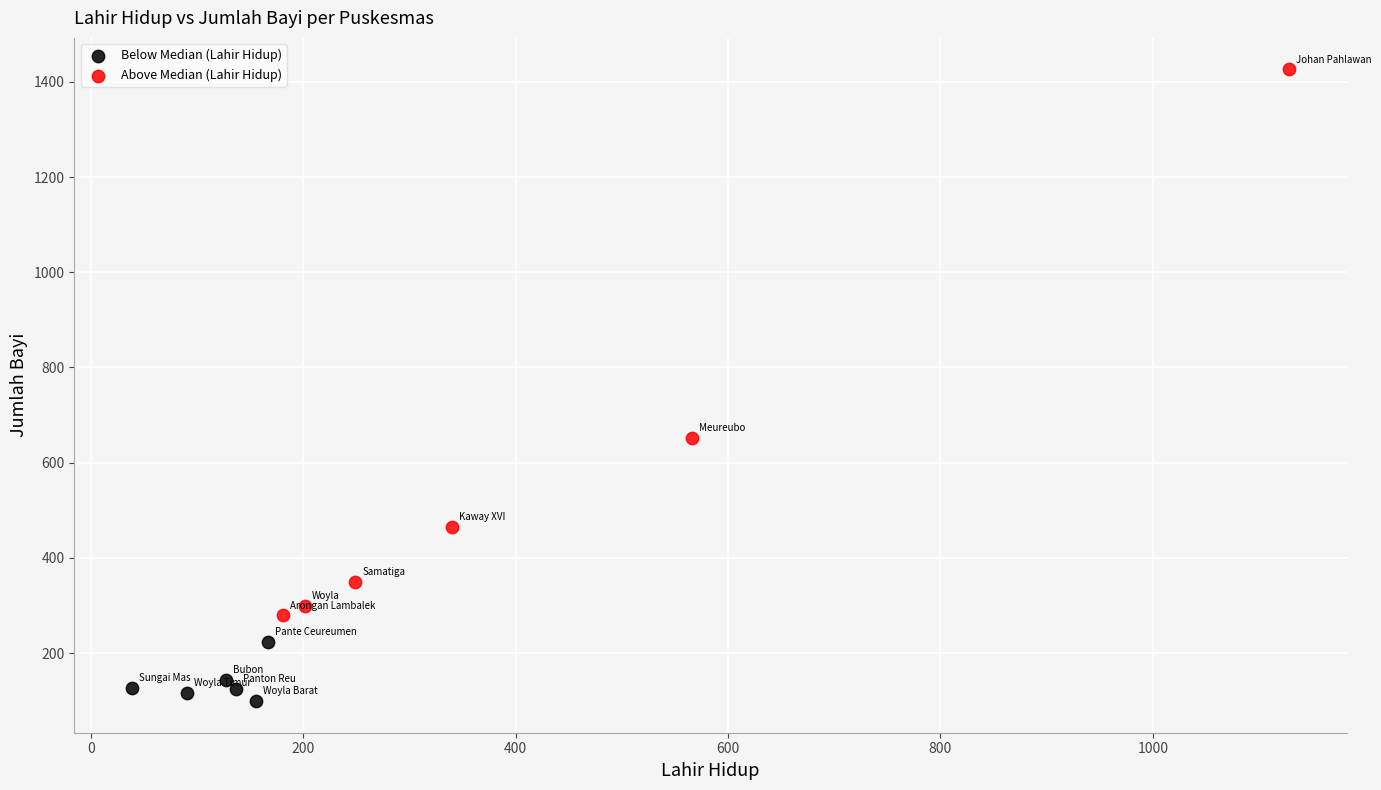

Which series has the widest spread of Y values?

Above Median (Lahir Hidup)